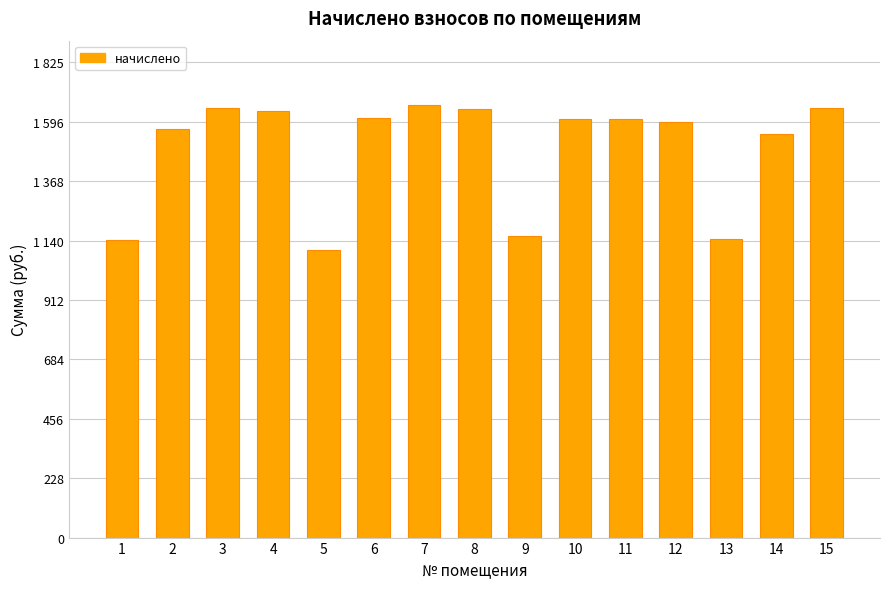

What is the change in value from 4 to 14?

-88.5